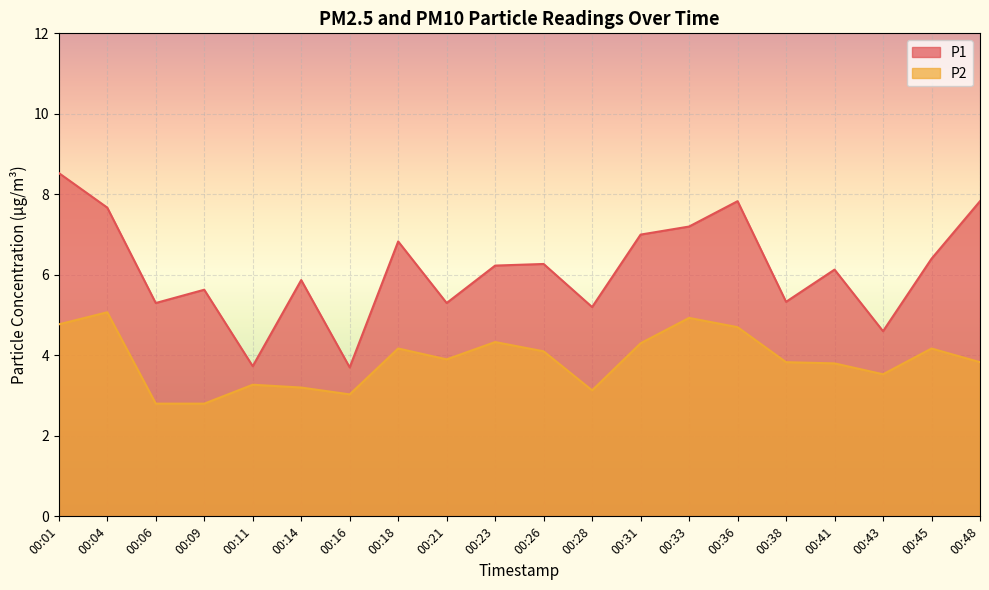

What is the sum of all P1 values?

122.6